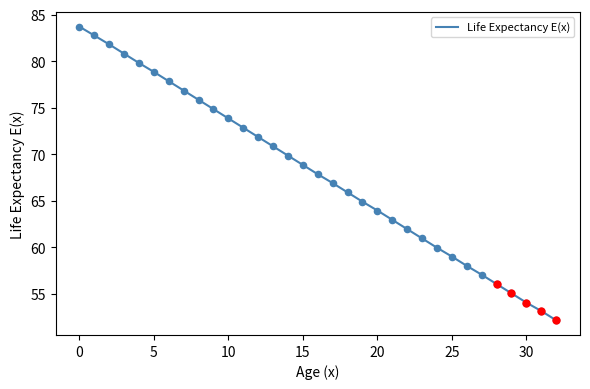

What is the minimum value shown in the chart?

52.1